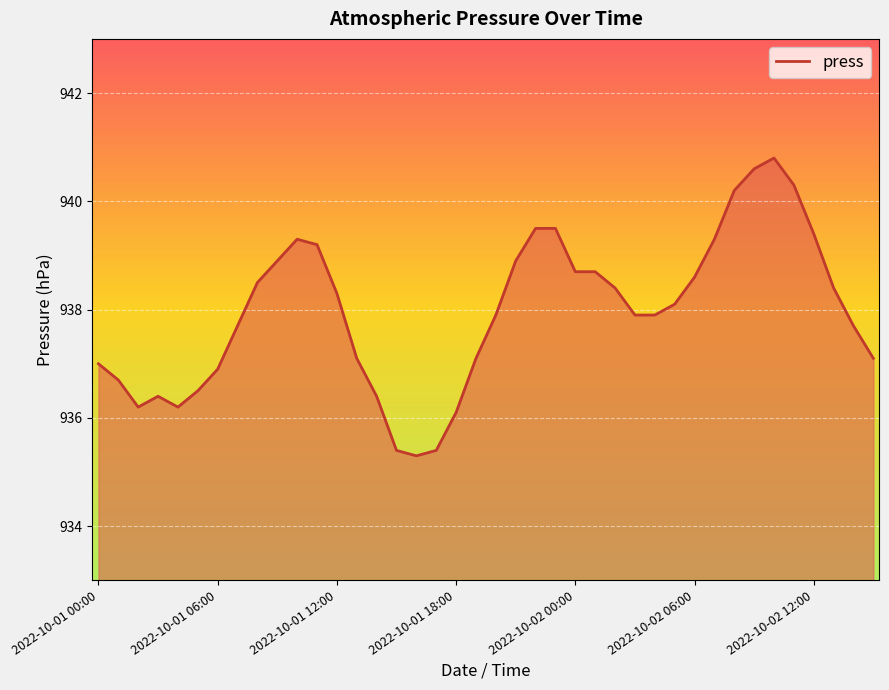

What is the difference between the maximum and minimum values?

5.5